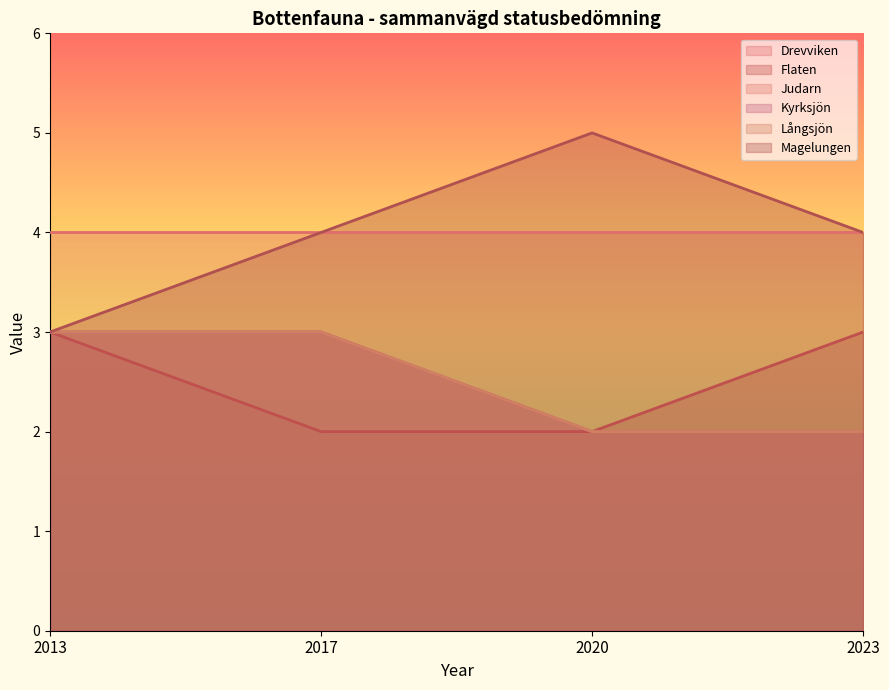

At which label is Flaten closest to 2?

2017